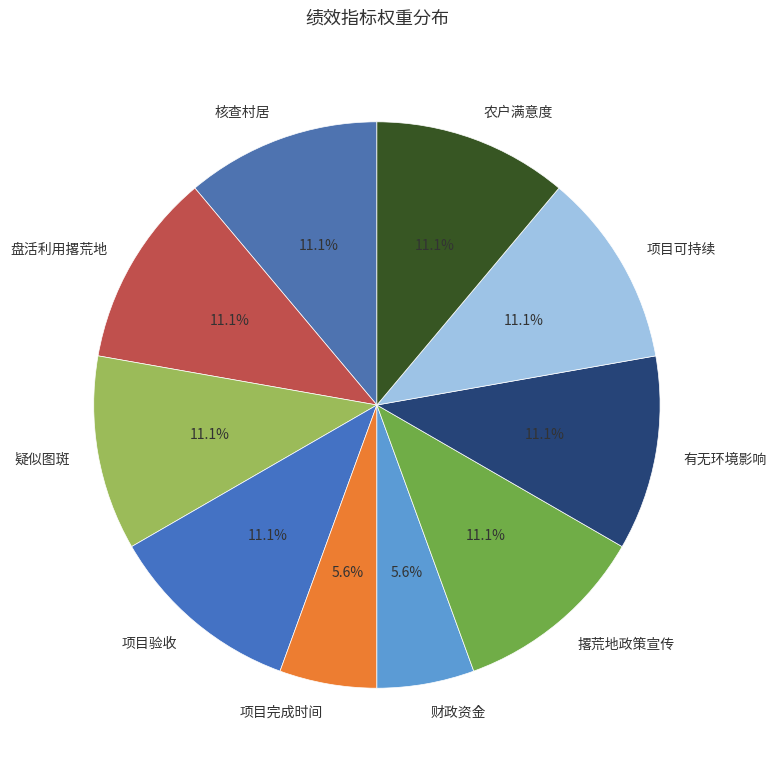

To the nearest percent, what is the combined percentage of 项目可持续 and 撂荒地政策宣传?

22%